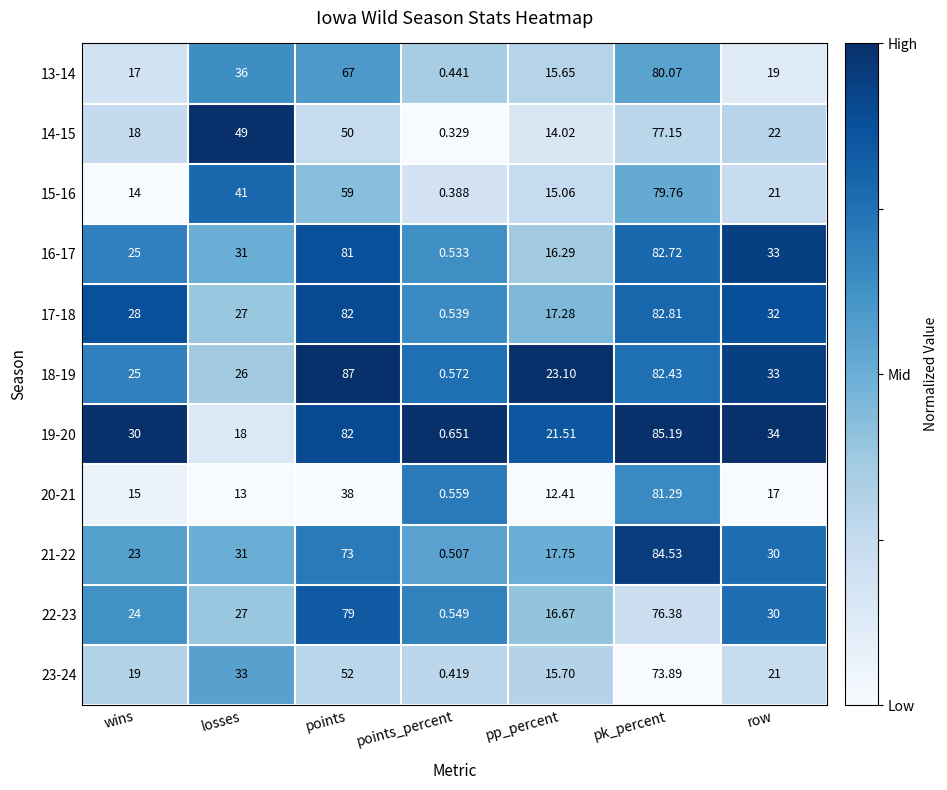

Is the value of 21-22 at pk_percent greater than the value of 16-17 at points_percent?

Yes